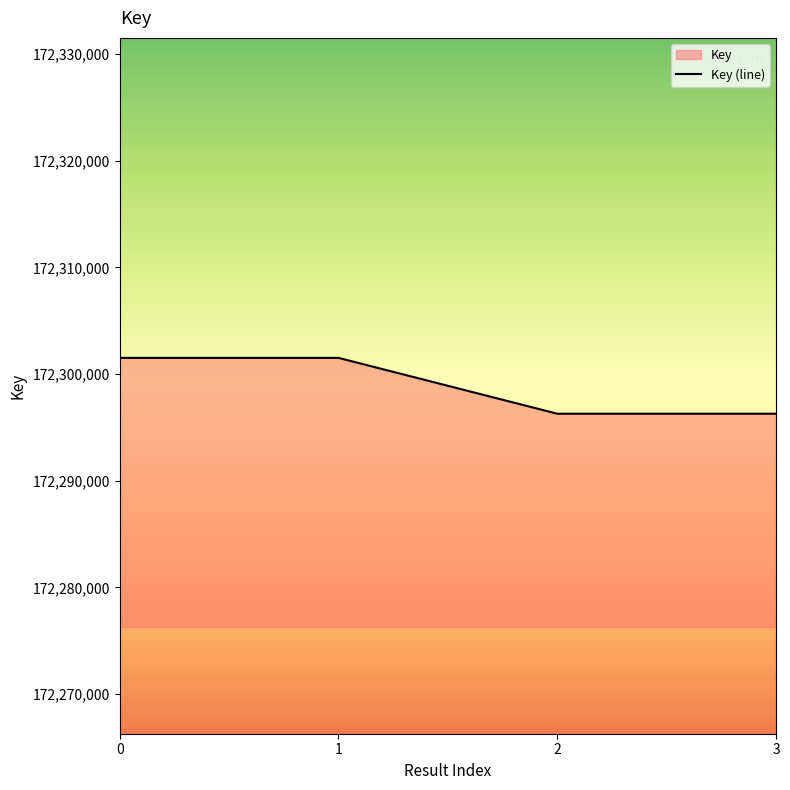

What is the difference between the maximum and second lowest values?

5237